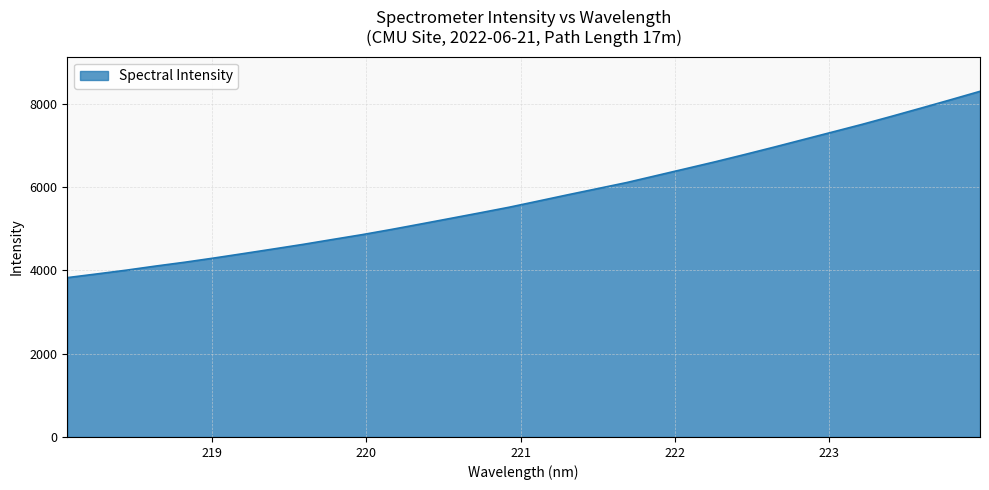

What is the average value?

5756.5